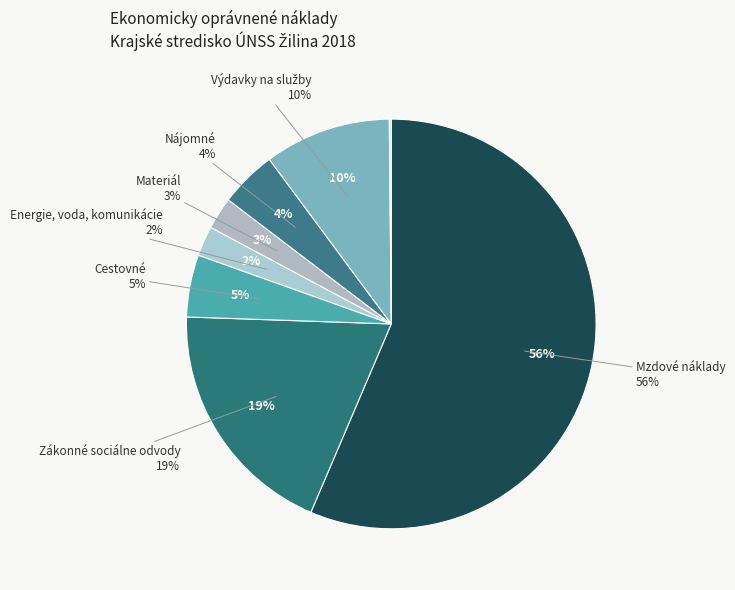

Is Mzdové náklady the majority of the pie?

Yes